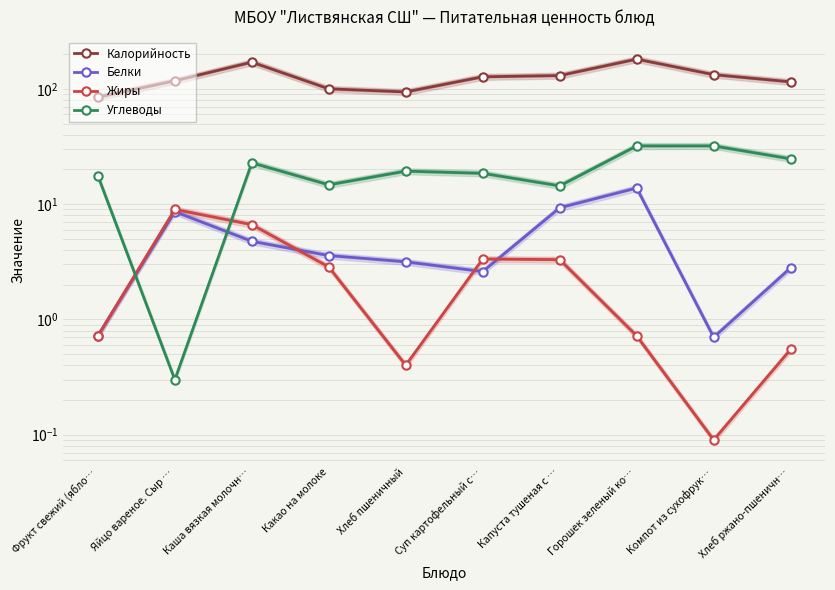

What is the value of the Калорийность point at the 1st from the left?

84.6